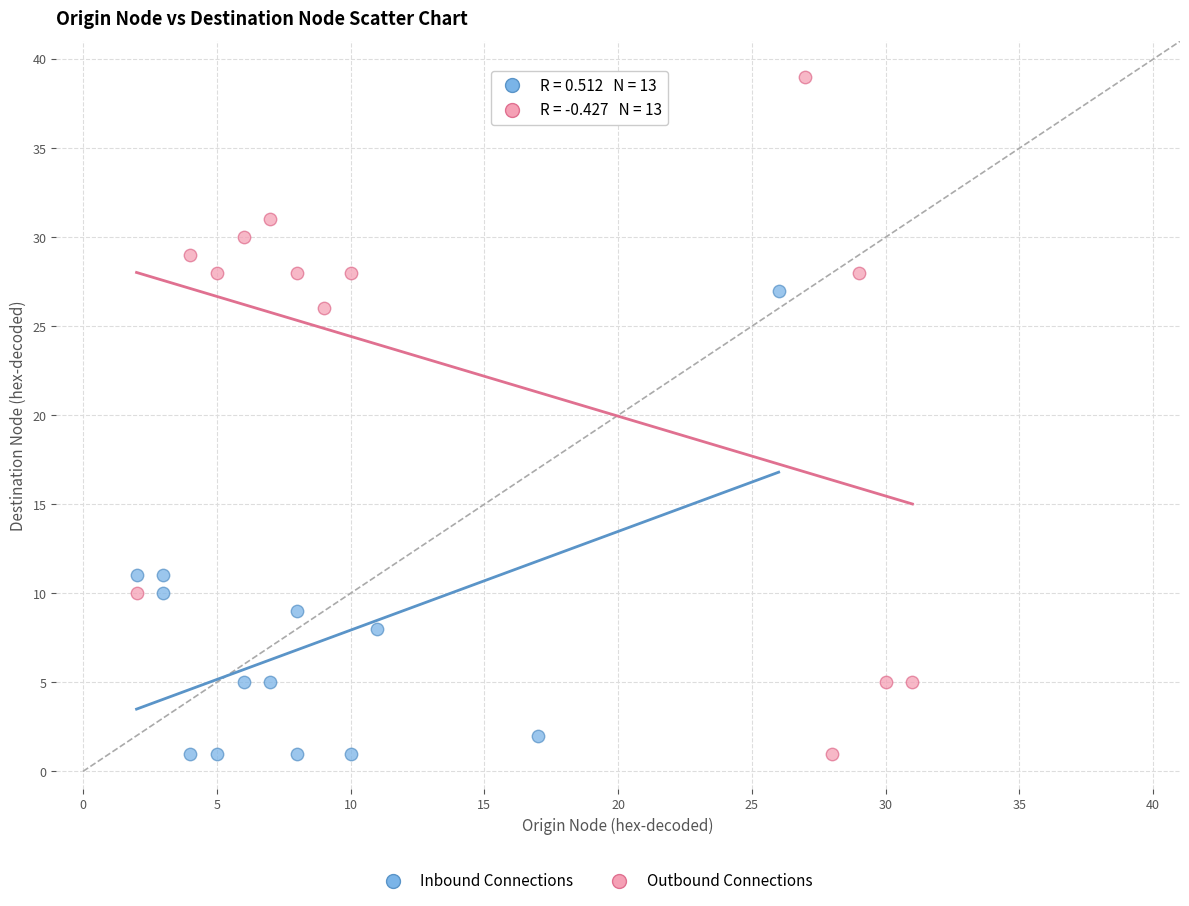

Which series has the largest Y range (max minus min)?

Outbound Connections